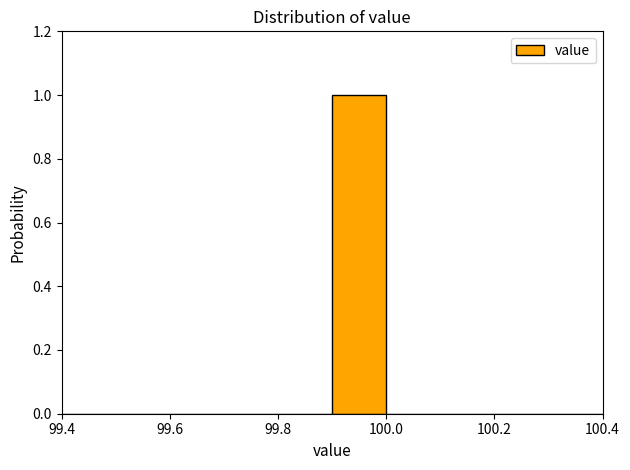

Reading left to right, list every bar in this chart as the range it spans on the x-axis followed by its height. The values are not printed on the chart, so give them approximately, as read against the axis.

99.4 to 99.5: 0
99.5 to 99.6: 0
99.6 to 99.7: 0
99.7 to 99.8: 0
99.8 to 99.9: 0
99.9 to 100.0: 1
100.0 to 100.1: 0
100.1 to 100.2: 0
100.2 to 100.3: 0
100.3 to 100.4: 0